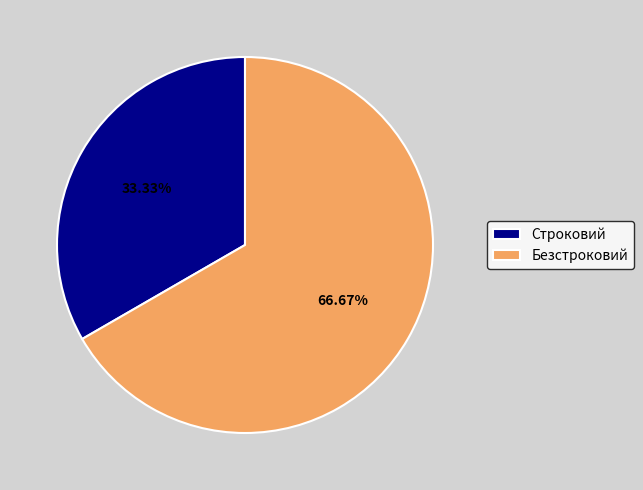

Between Строковий and Безстроковий, which is larger?

Безстроковий